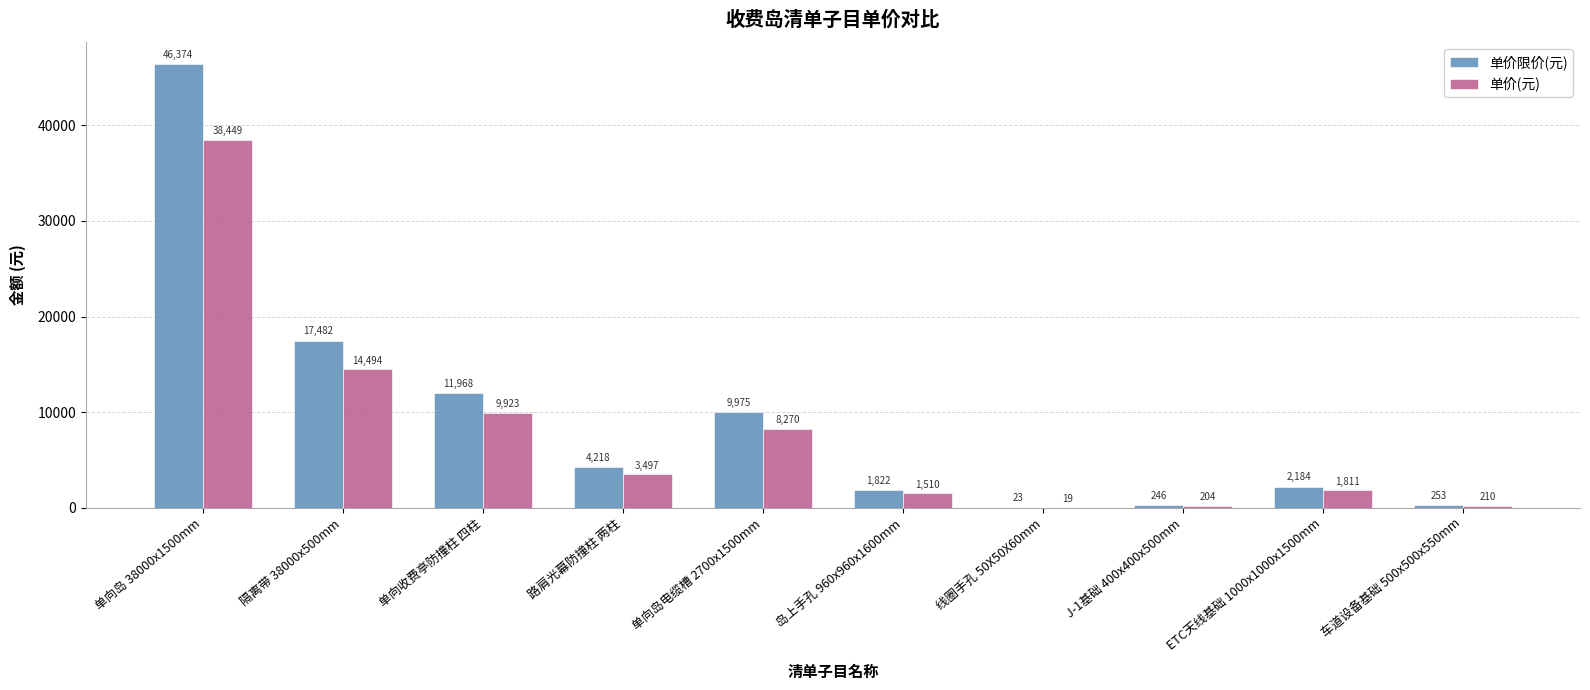

Is it true that 单价(元) equals 1510.4 at 岛上手孔 960x960x1600mm?

True